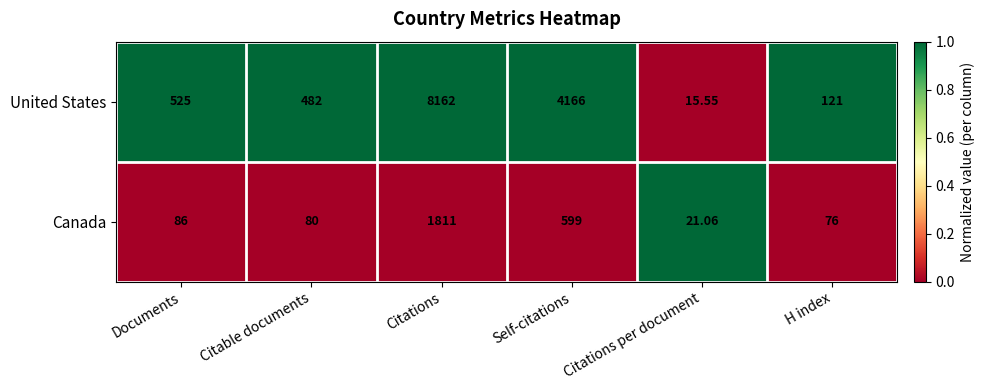

At which label is Canada closest to 916?

Self-citations